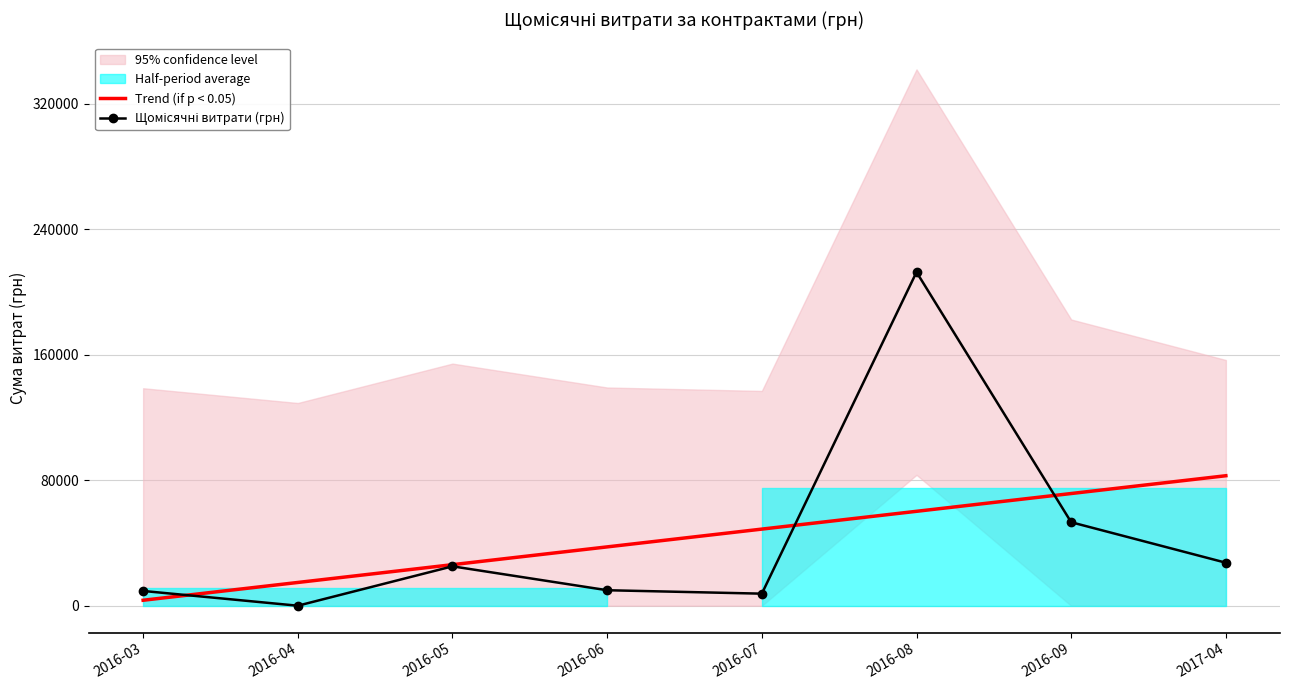

Rank the series at 2016-09 from highest to lowest value.

Trend (if p < 0.05), Щомісячні витрати (грн)